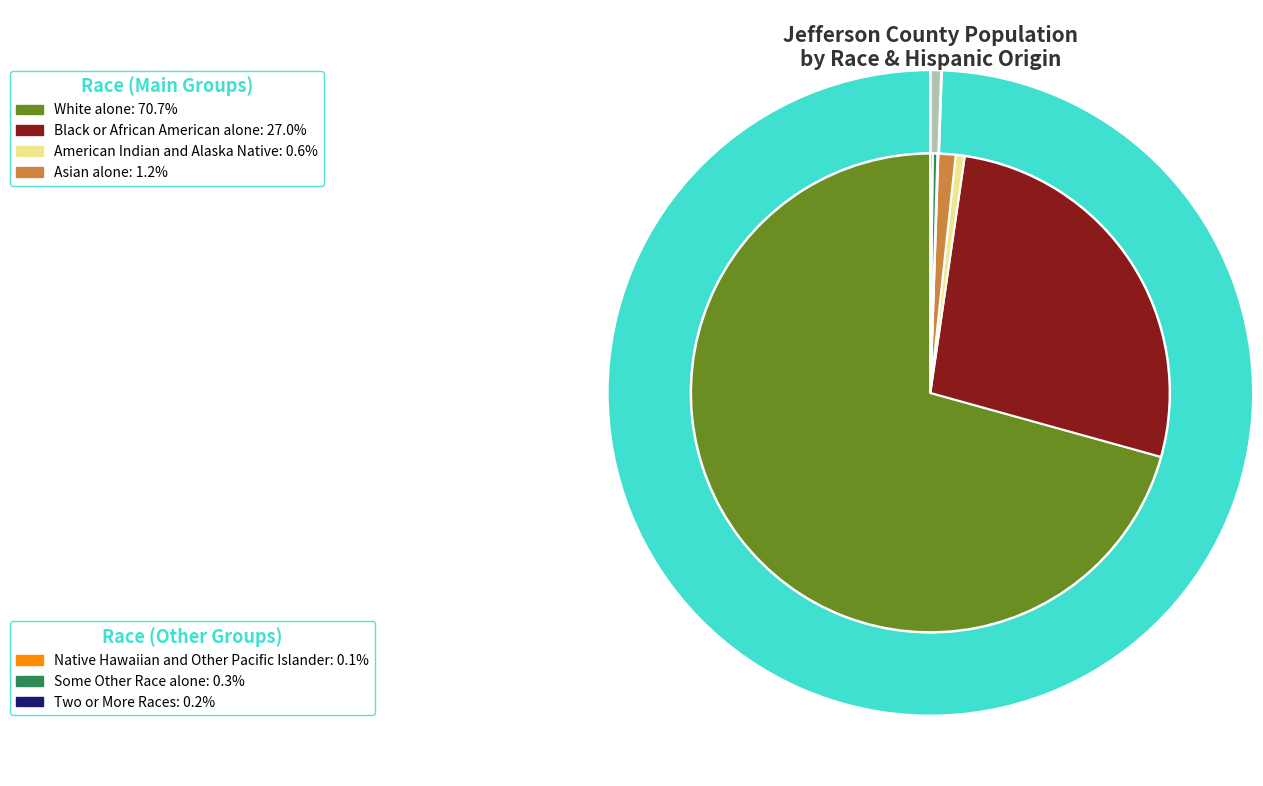

How many slices are in this pie chart?

7